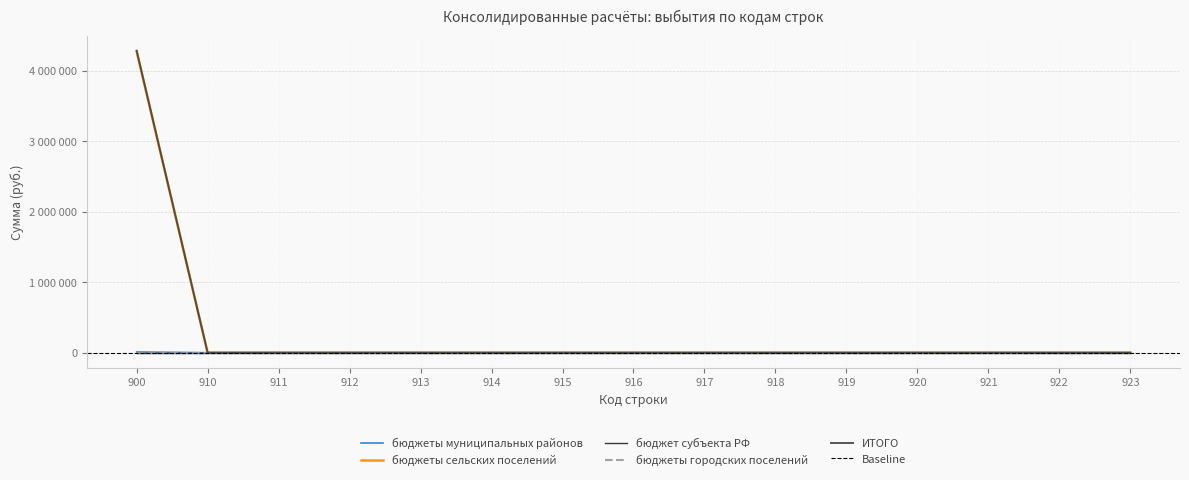

Reading right to left, list all the values displayed in this chart.

бюджеты муниципальных районов: 923=0	922=0	921=0	920=0	919=0	918=0	917=0	916=0	915=0	914=0	913=0	912=0	911=0	910=0	900=10000
бюджеты сельских поселений: 923=0	922=0	921=0	920=0	919=0	918=0	917=0	916=0	915=0	914=0	913=0	912=0	911=0	910=0	900=4277700
ИТОГО: 923=0	922=0	921=0	920=0	919=0	918=0	917=0	916=0	915=0	914=0	913=0	912=0	911=0	910=0	900=4287700